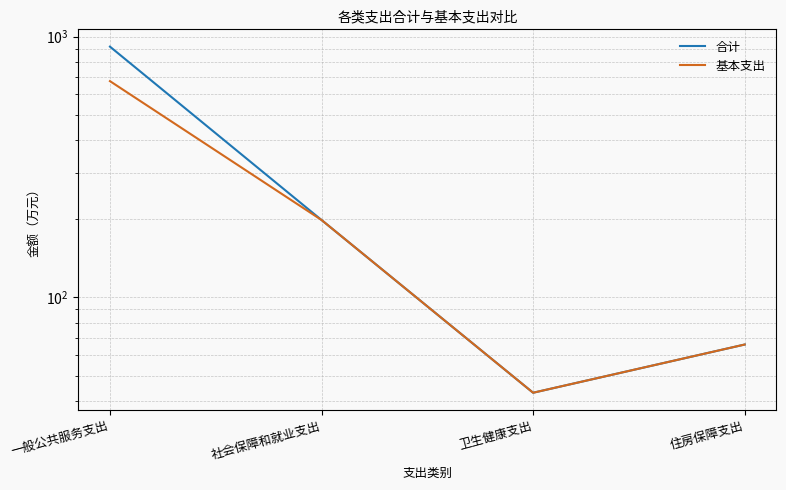

What is the maximum value for 合计?

915.3